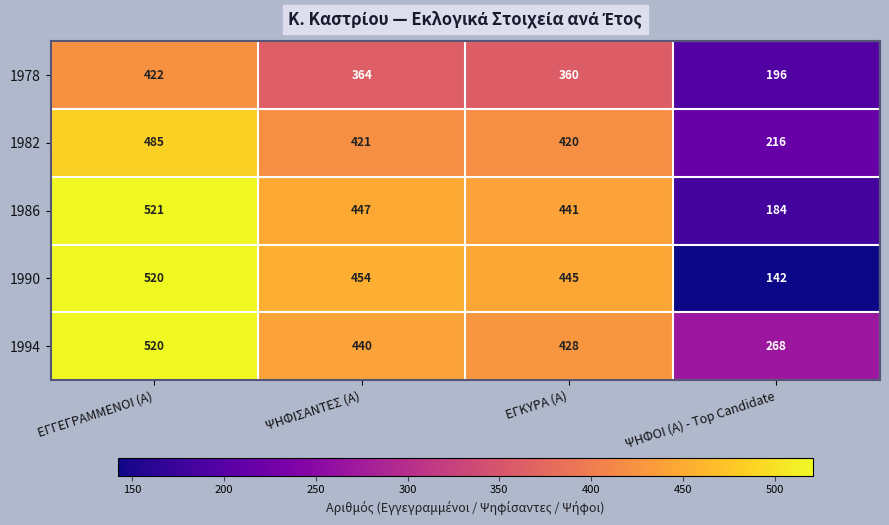

How many series are shown in this chart?

5